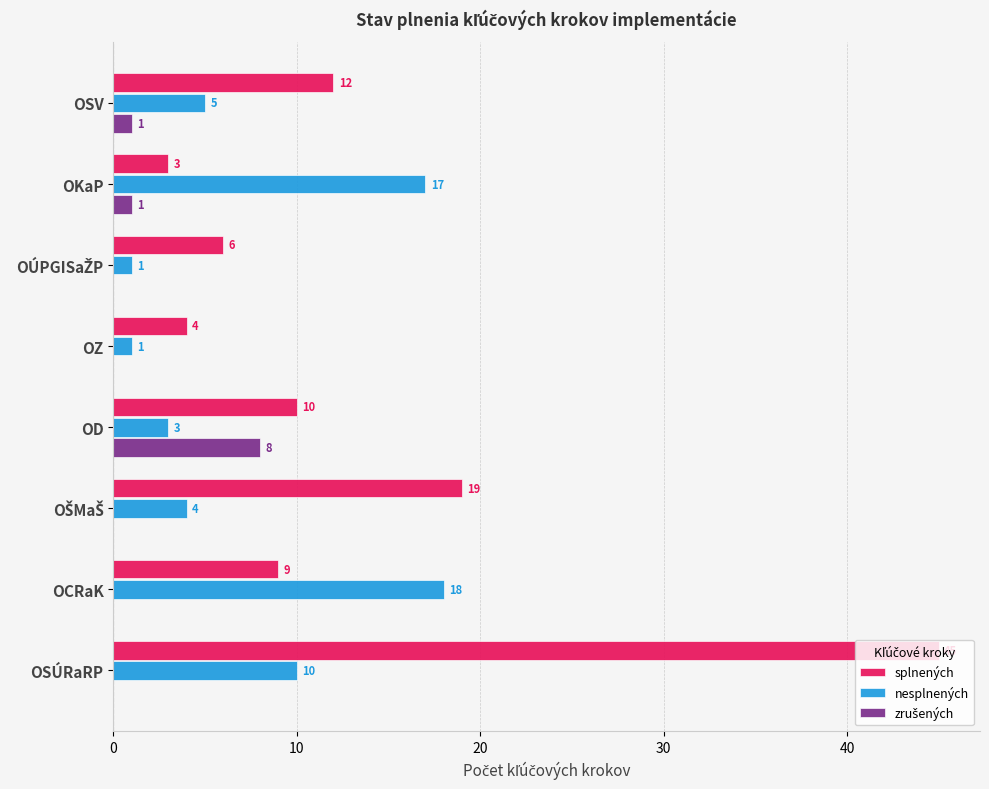

Which series has the largest range (max minus min)?

splnených